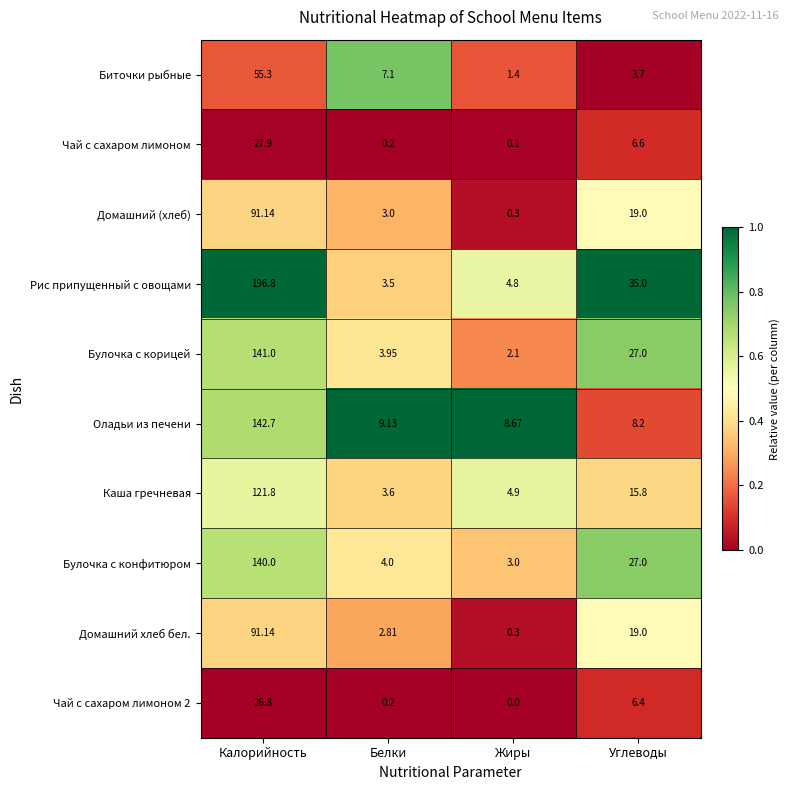

Rank the categories by Домашний (хлеб) value from highest to lowest.

Калорийность, Углеводы, Белки, Жиры